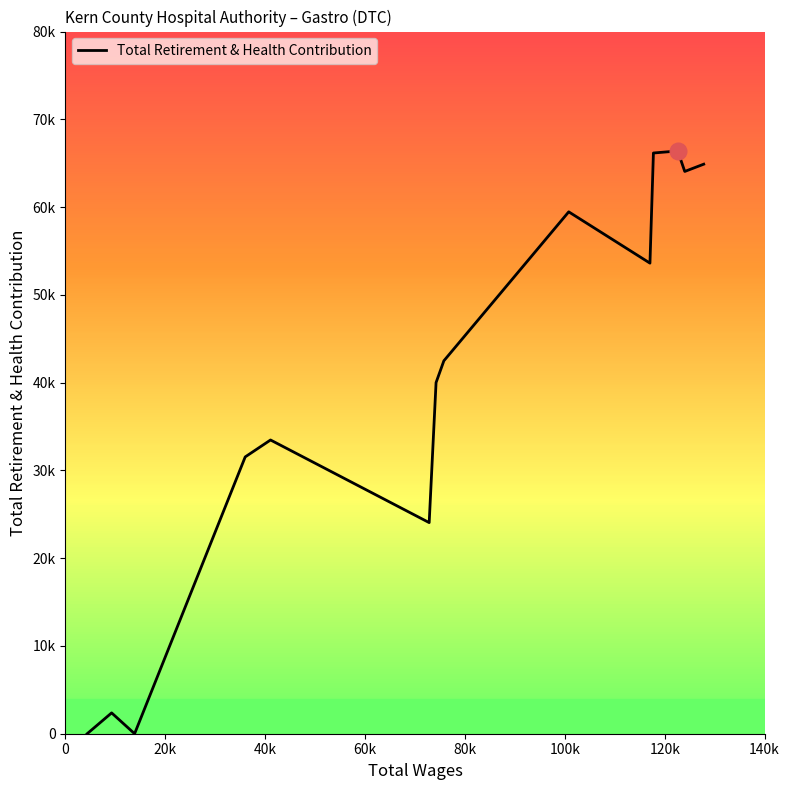

Reading left to right, extract all data points from this chart.

0	2374	0	31537	33466	24052	40006	42485	59460	53614	66163	66395	64061	64889